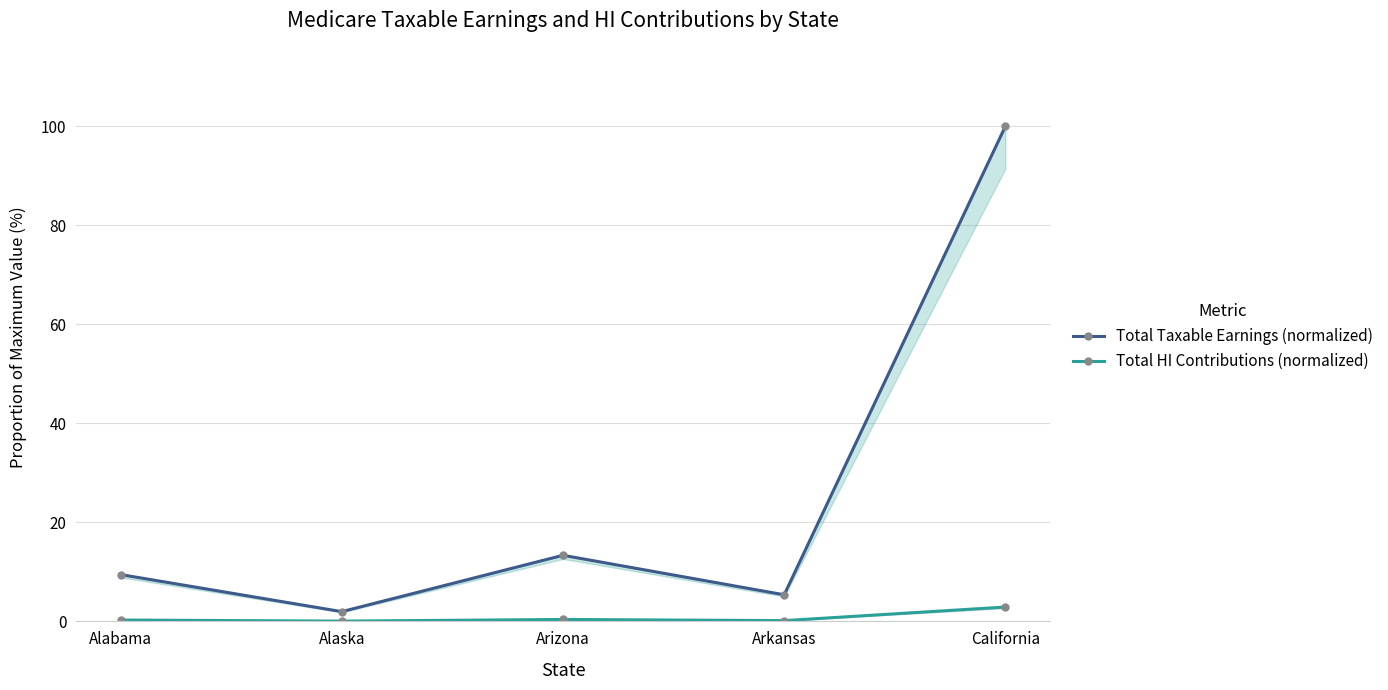

What is the maximum value for Total HI Contributions (normalized)?

2.9